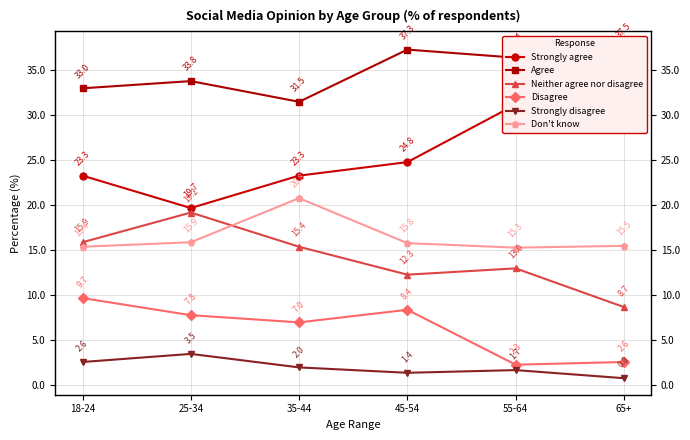

At which category is the sum across all series the highest?

35-44